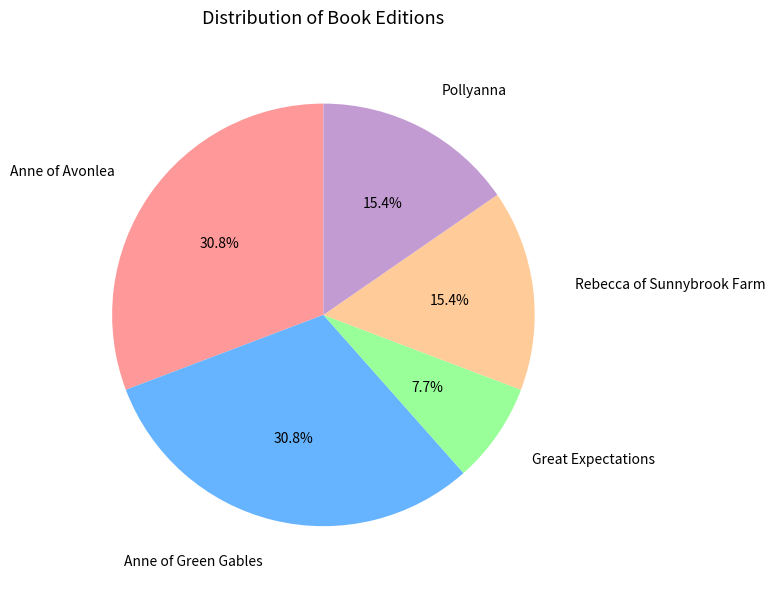

What is the smallest slice in the pie chart?

Great Expectations